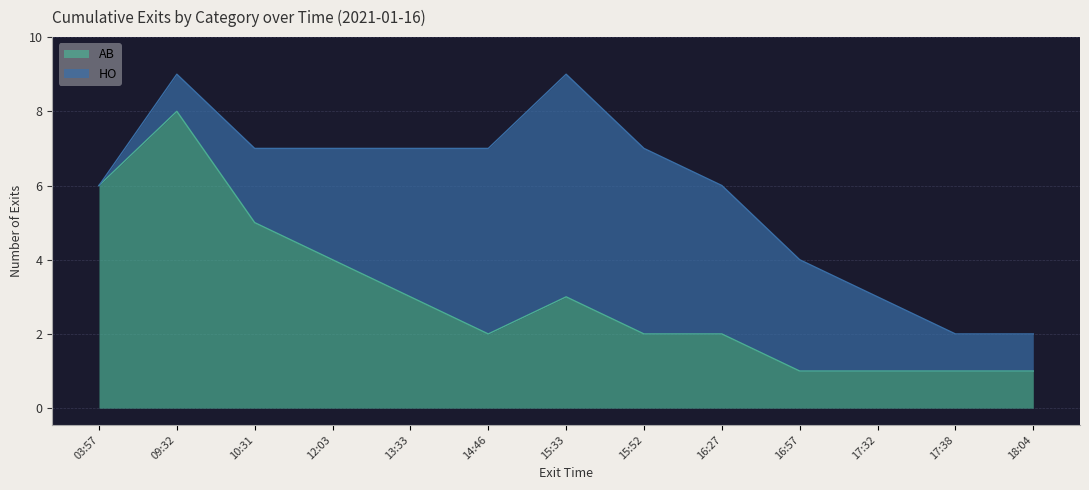

Is it true that the value at 17:32 is 0?

False